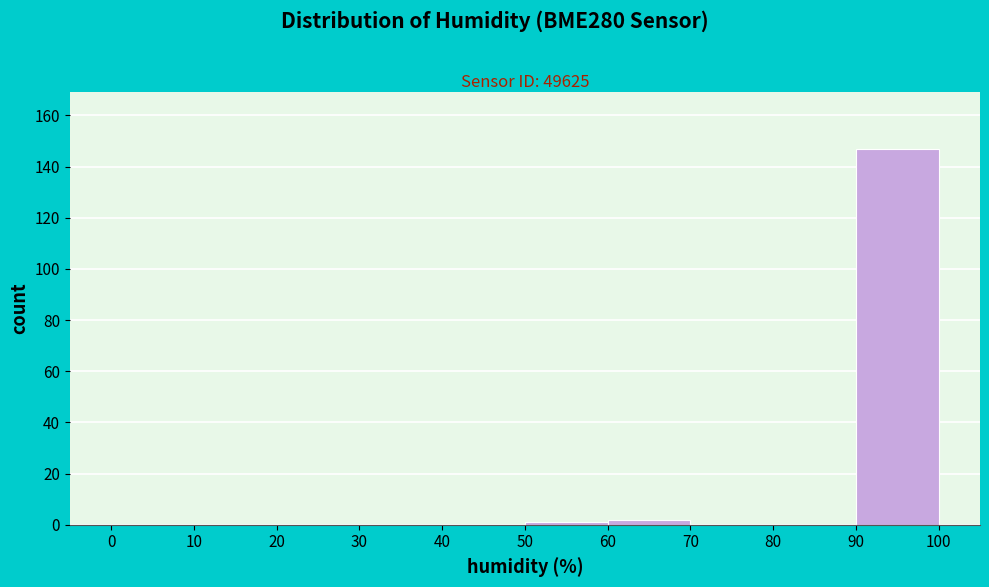

Reading left to right, transcribe this chart: for each bar, give the range it covers on the x-axis and its height. The values are not printed on the chart, so give them approximately, as read against the axis.

0 to 10: 0
10 to 20: 0
20 to 30: 0
30 to 40: 0
40 to 50: 0
50 to 60: under 2
60 to 70: 2
70 to 80: 0
80 to 90: 0
90 to 100: 148